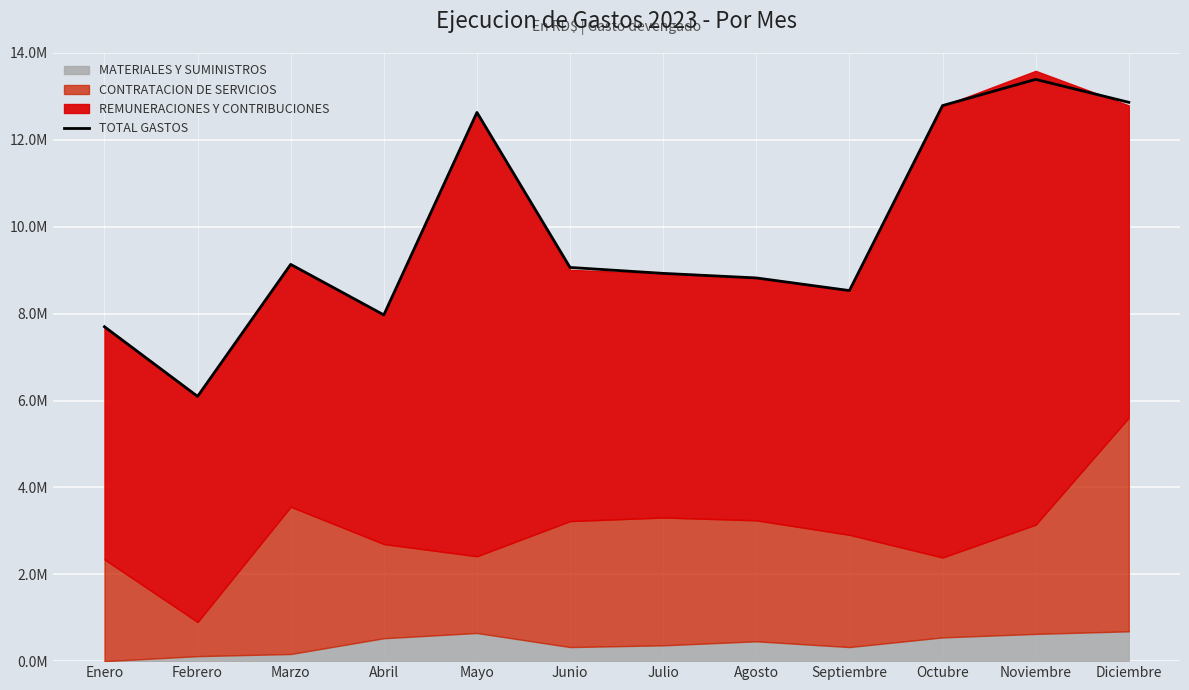

Where is the first local minimum?

Febrero